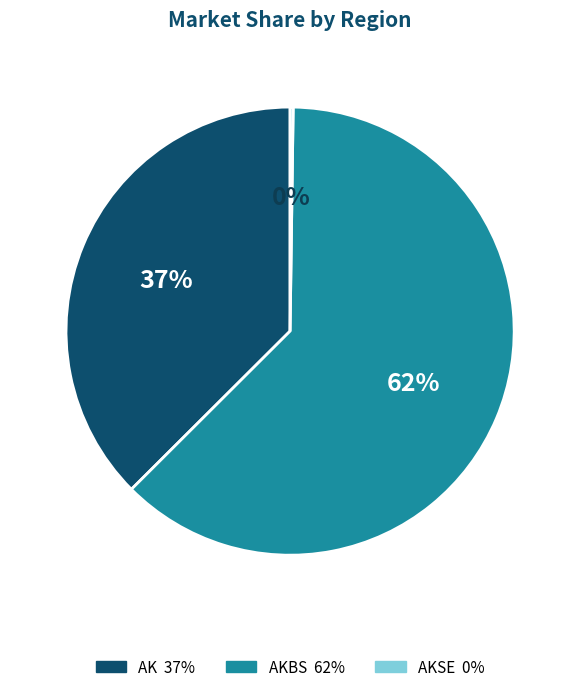

Is there a majority slice in this chart?

Yes